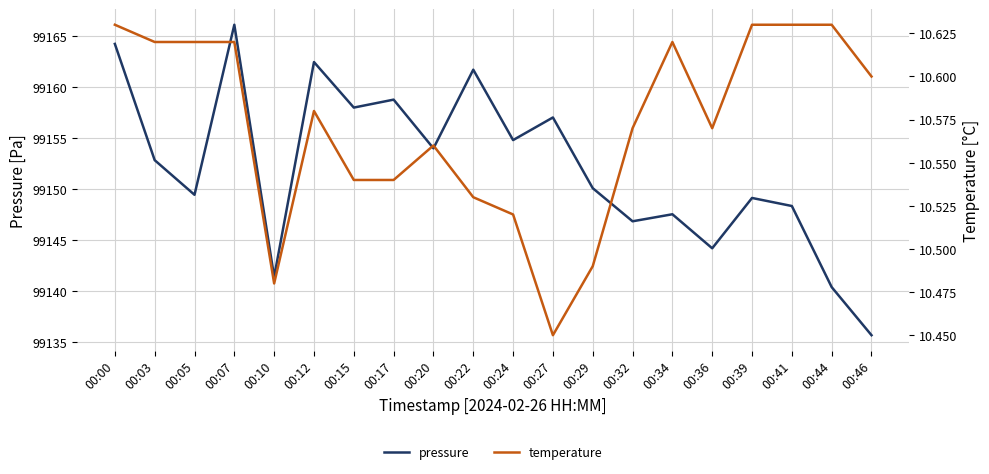

Reading right to left, list all the values displayed in this chart.

pressure: 99135.7	99140.4	99148.3	99149.1	99144.2	99147.5	99146.8	99150.1	99157.0	99154.8	99161.7	99154.0	99158.8	99158.0	99162.5	99141.4	99166.1	99149.4	99152.8	99164.2
temperature: 10.6	10.6	10.6	10.6	10.6	10.6	10.6	10.5	10.4	10.5	10.5	10.6	10.5	10.5	10.6	10.5	10.6	10.6	10.6	10.6